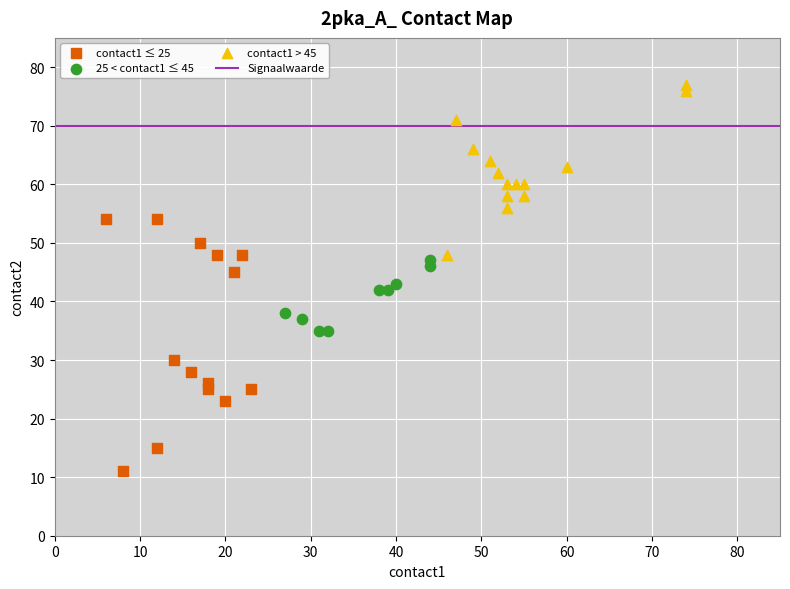

Which series contains the lowest Y value?

contact1 ≤ 25